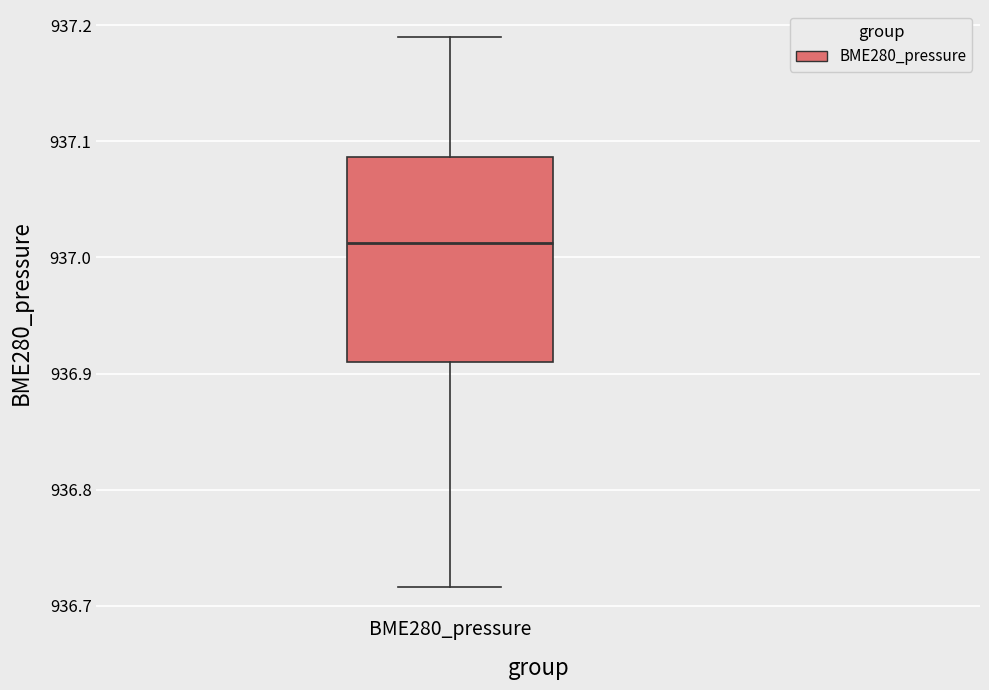

Read this box plot against the y-axis: the position of the median line, the range covered by the box, and the ends of both whiskers. The values are not printed on the chart, so give them approximately, as read against the axis.

median 937.01, box 936.91 to 937.09, whiskers 936.72 to 937.19